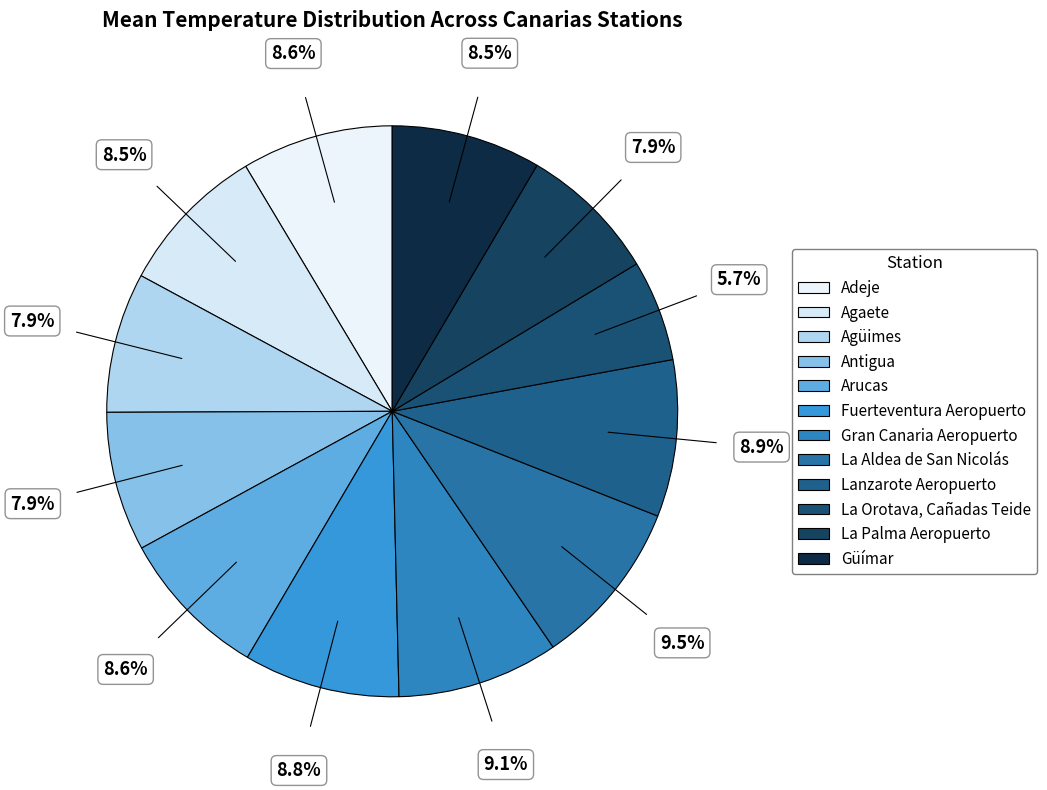

Which category has the biggest portion of the pie?

La Aldea de San Nicolás